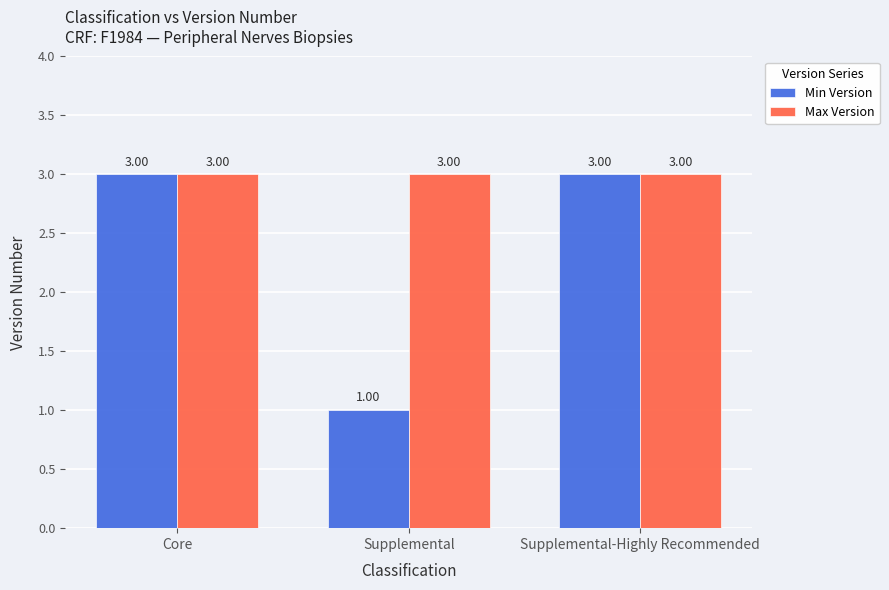

The value of Max Version at Supplemental-Highly Recommended is 3. True or false?

True